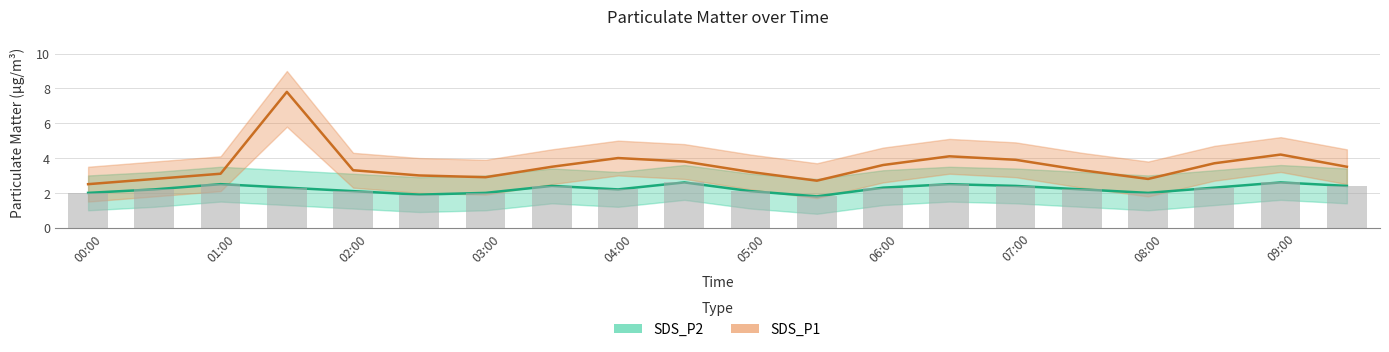

Which series has the largest range (max minus min)?

SDS_P1